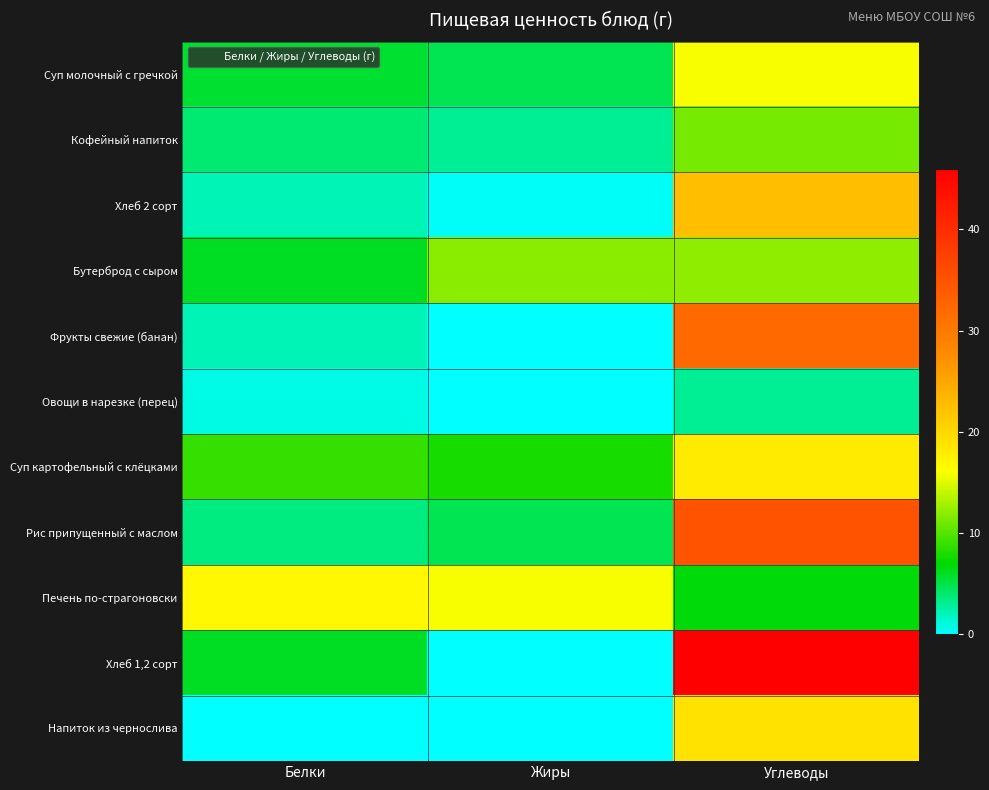

Reading left to right, extract all data points from this chart.

Суп молочный с гречкой: Белки=5.7	Жиры=4.8	Углеводы=15.9
Кофейный напиток: Белки=3.8	Жиры=2.9	Углеводы=11.3
Хлеб 2 сорт: Белки=2.1	Жиры=0.3	Углеводы=22.6
Бутерброд с сыром: Белки=6.1	Жиры=12.0	Углеводы=12.2
Фрукты свежие (банан): Белки=2.0	Жиры=0.0	Углеводы=32.0
Овощи в нарезке (перец): Белки=0.8	Жиры=0.1	Углеводы=2.9
Суп картофельный с клёцками: Белки=8.9	Жиры=7.8	Углеводы=18.1
Рис припущенный с маслом: Белки=3.5	Жиры=4.8	Углеводы=35.0
Печень по-страгоновски: Белки=16.7	Жиры=15.9	Углеводы=6.7
Хлеб 1,2 сорт: Белки=6.0	Жиры=0.0	Углеводы=46.0
Напиток из чернослива: Белки=0.0	Жиры=0.0	Углеводы=19.0